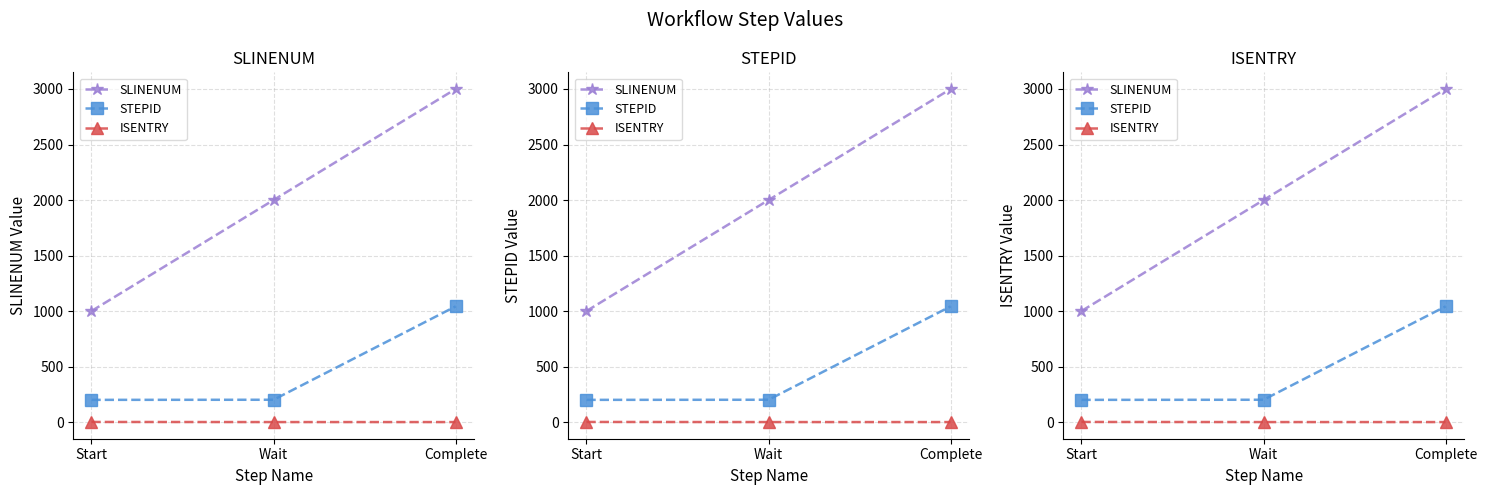

What position from the right is Complete?

1